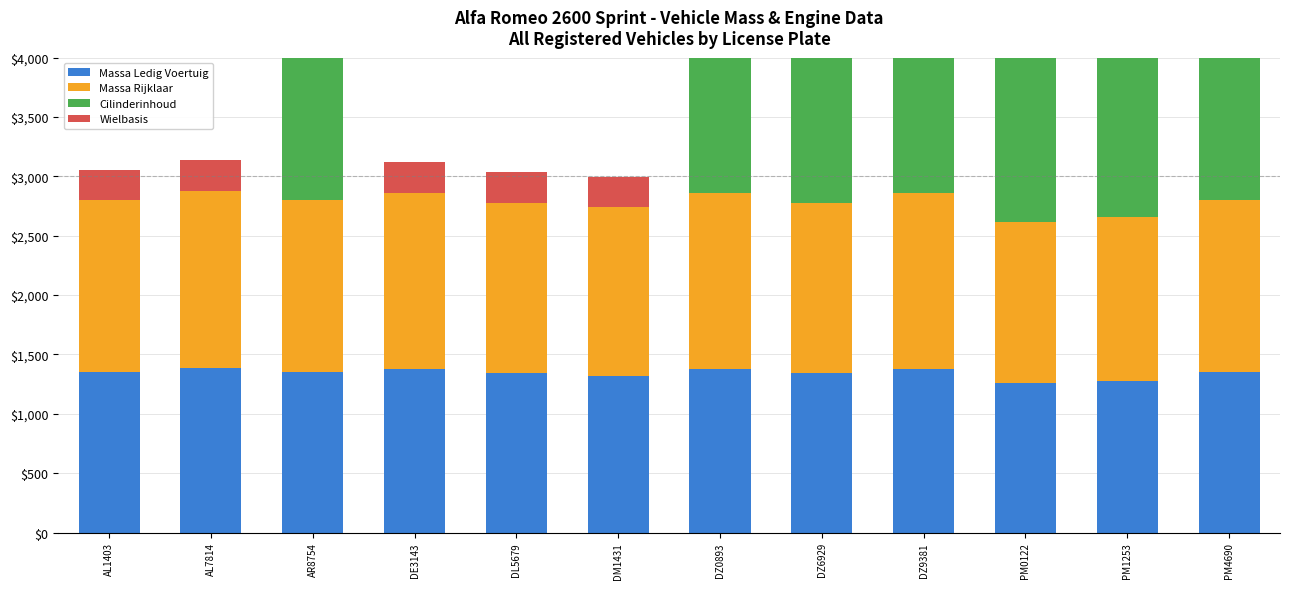

What is the value of the Massa Ledig Voertuig bar at the 1st from the left?

1350